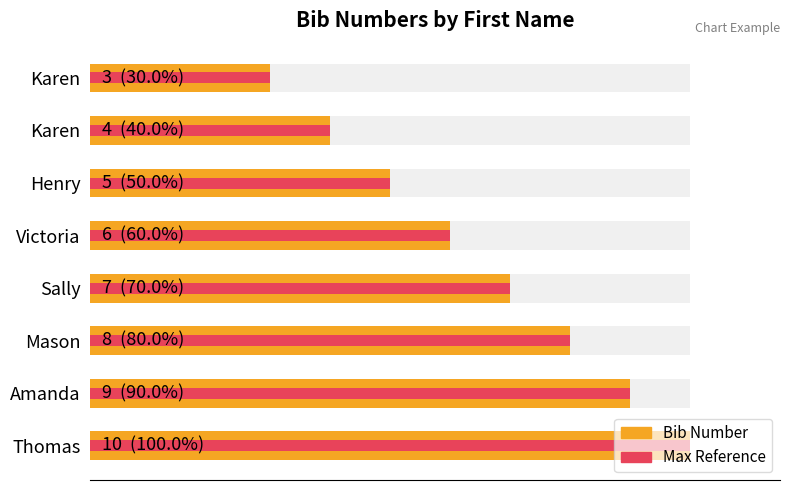

Does the chart contain any negative values?

No